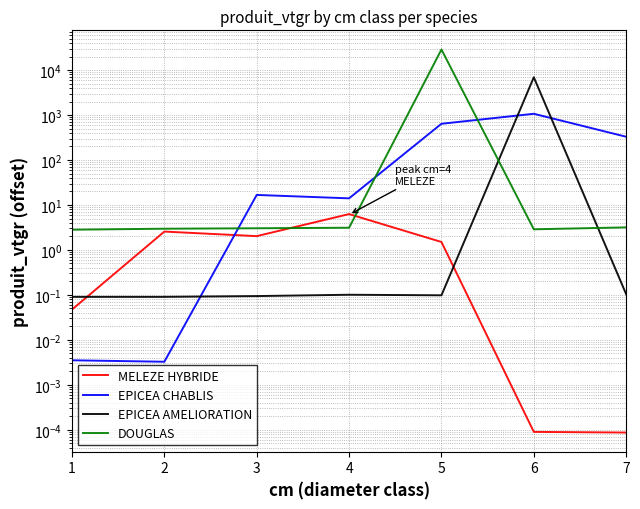

Reading left to right, transcribe all the data shown in this chart.

MELEZE HYBRIDE: 0.0	2.6	2.0	6.3	1.5	0.0	0.0
EPICEA CHABLIS: 0.0	0.0	16.7	14.1	640.5	1068.2	329.4
EPICEA AMELIORATION: 0.1	0.1	0.1	0.1	0.1	6931.8	0.1
DOUGLAS: 2.8	3.0	3.0	3.1	28767.0	2.9	3.2